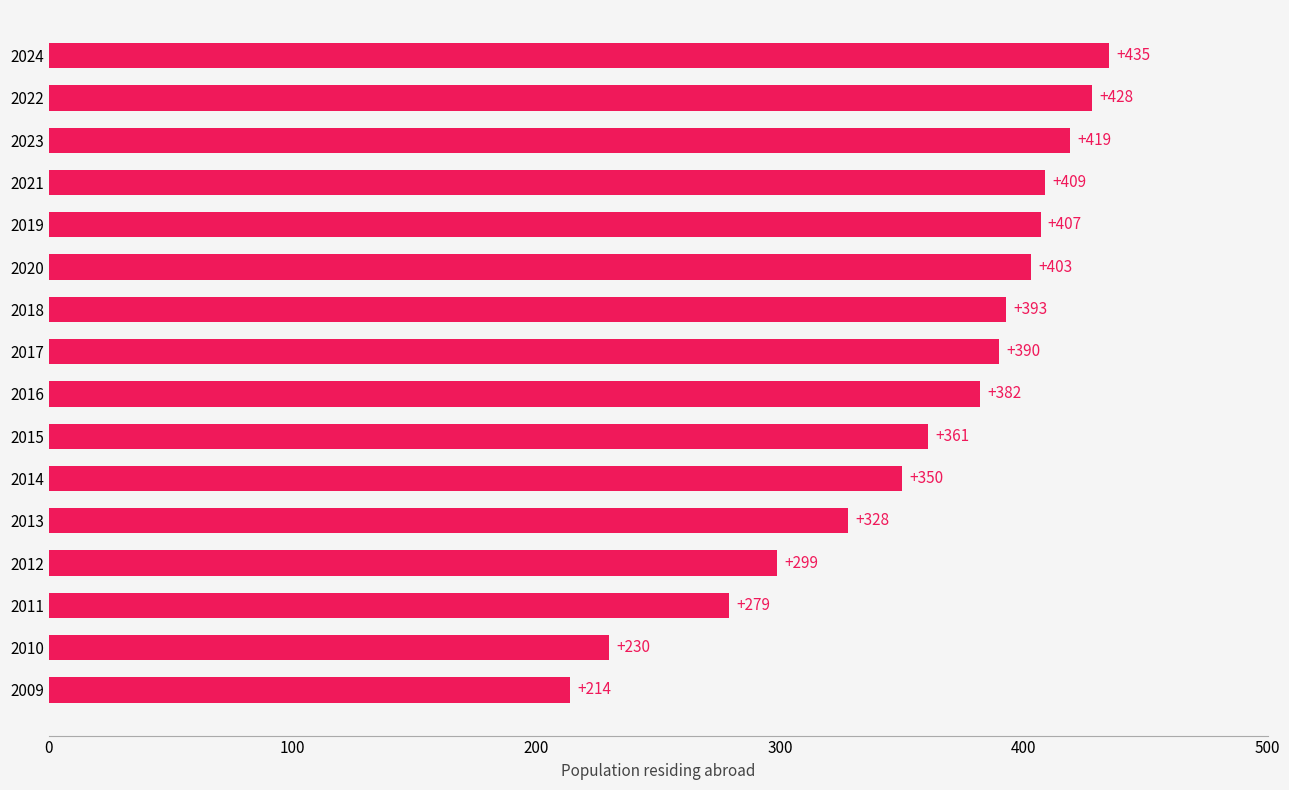

Approximately how many times larger is the value at 2023 compared to 2014?

1.2